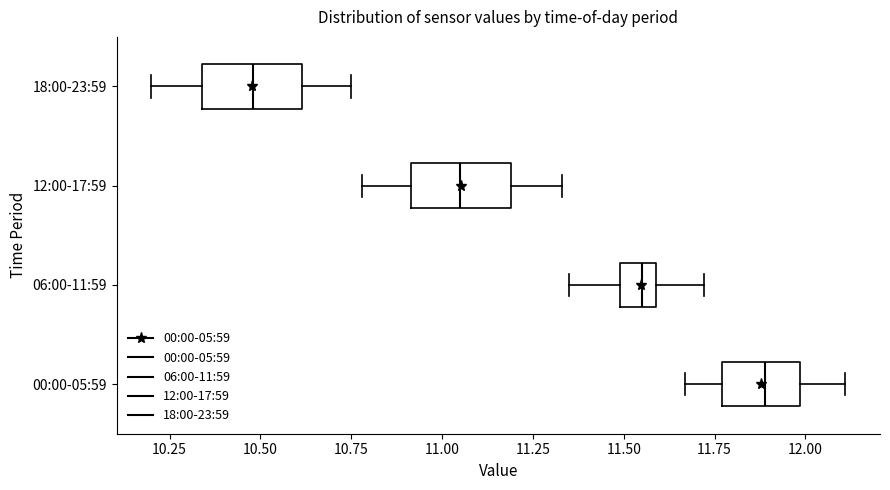

Reading bottom to top, transcribe this box plot: for each box, give where its median line is, the range the box spans, and where its two whiskers end, as read against the x-axis. The values are not printed on the chart, so give them approximately, as read against the axis.

00:00-05:59: median 11.90, box 11.75 to 12.00, whiskers 11.65 to 12.10
06:00-11:59: median 11.55, box 11.50 to 11.60, whiskers 11.35 to 11.70
12:00-17:59: median 11.05, box 10.90 to 11.20, whiskers 10.80 to 11.35
18:00-23:59: median 10.50, box 10.35 to 10.60, whiskers 10.20 to 10.75